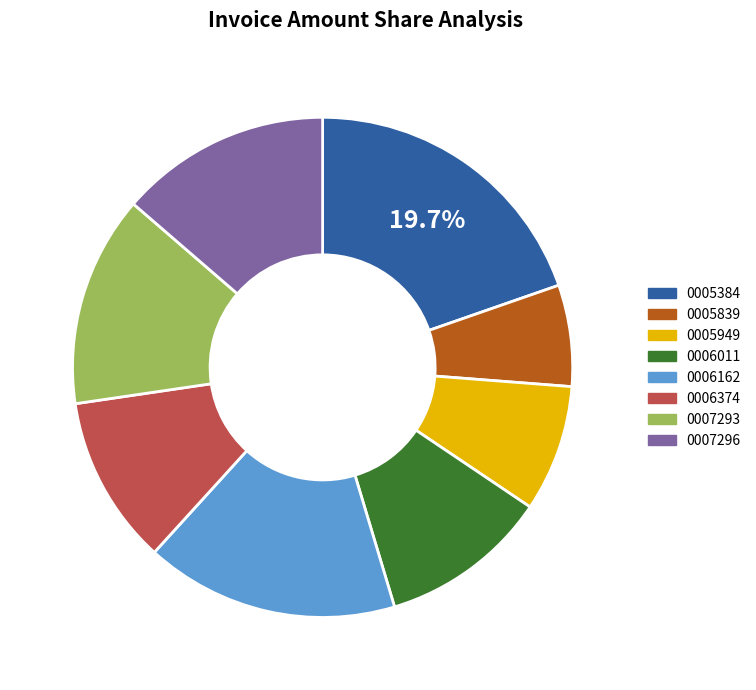

Is the sum of 0005384 and 0006162 greater than half?

No